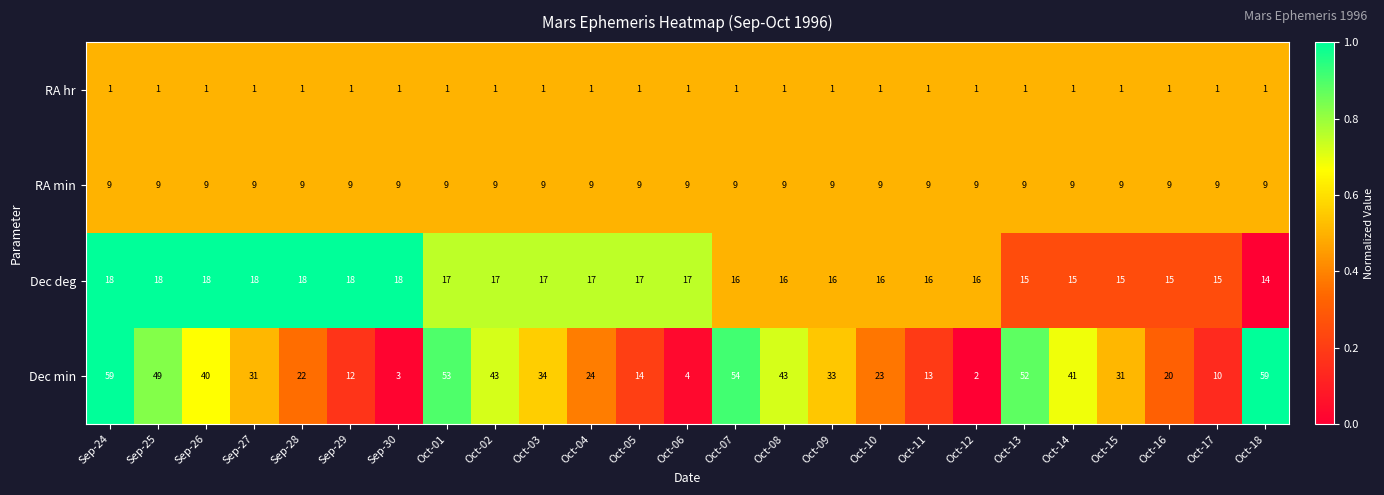

What is the average value of the Dec deg series?

17